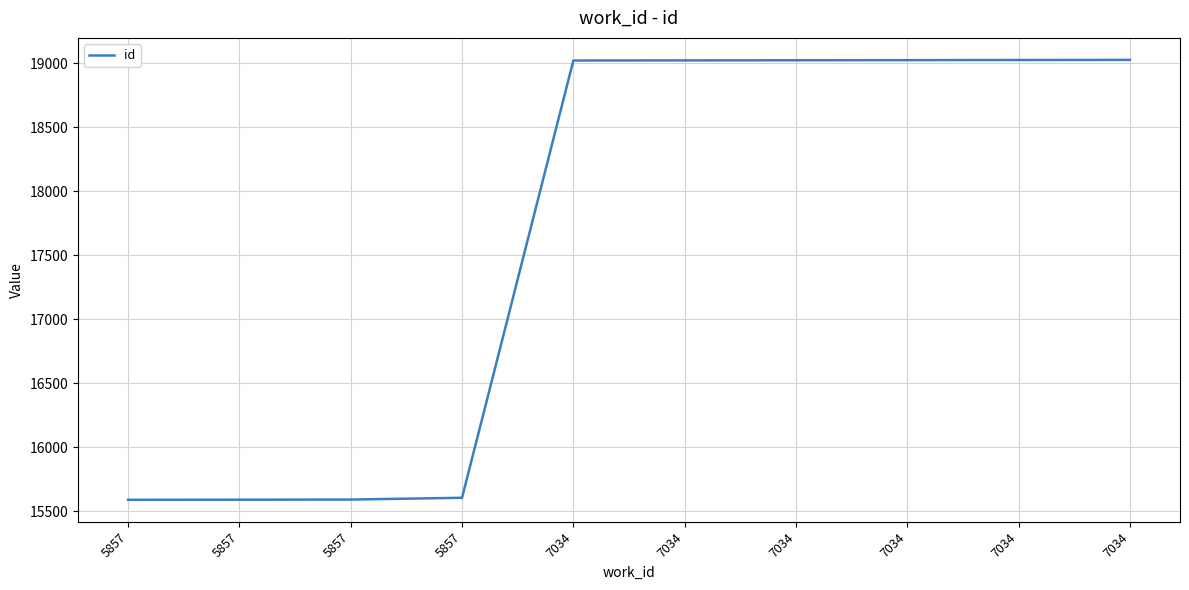

Reading left to right, list all the values displayed in this chart.

5857=15590	5857=15591	5857=15592	5857=15606	7034=19021	7034=19022	7034=19023	7034=19024	7034=19025	7034=19026